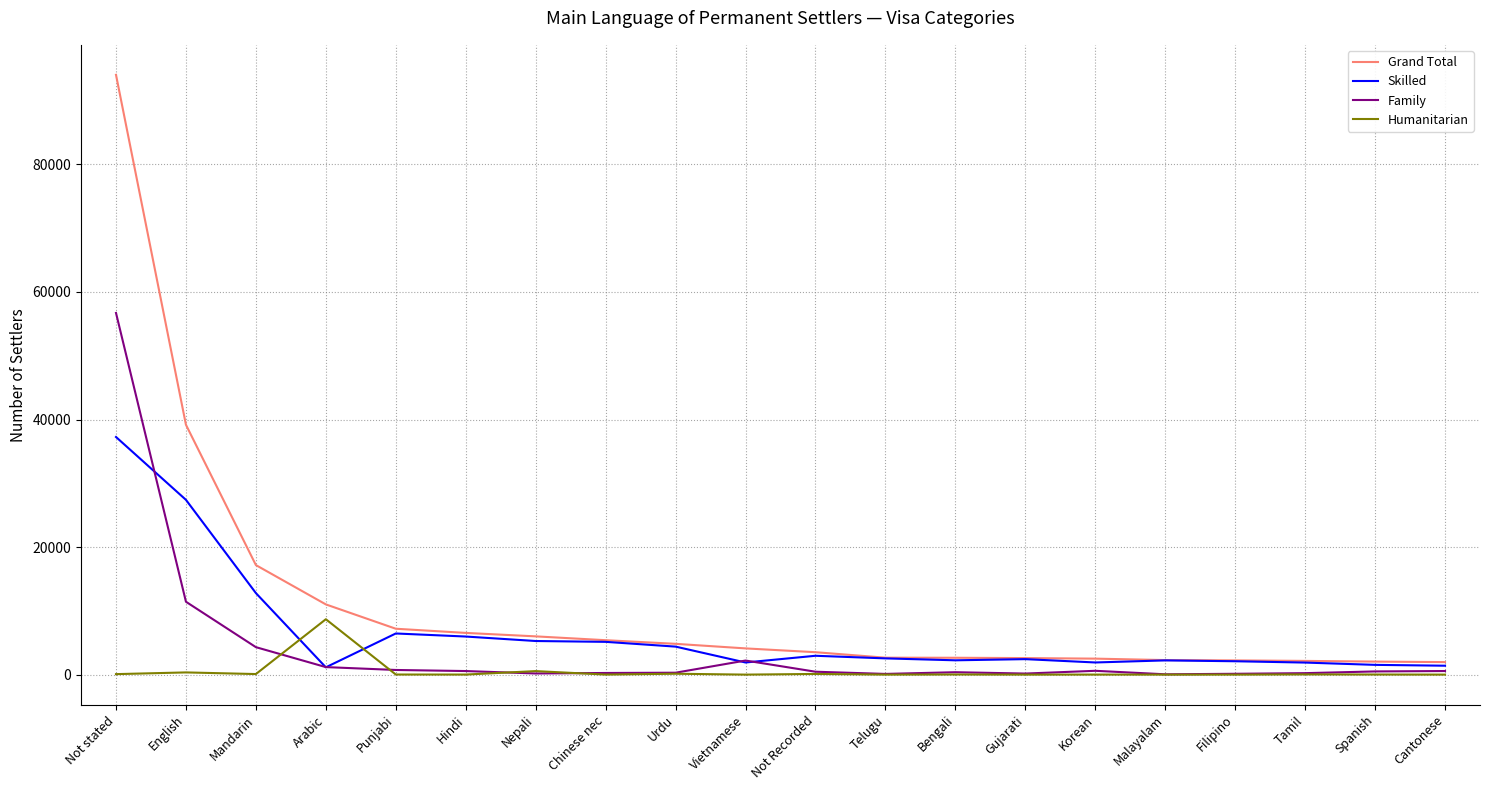

What is the maximum value shown in the chart?

94049